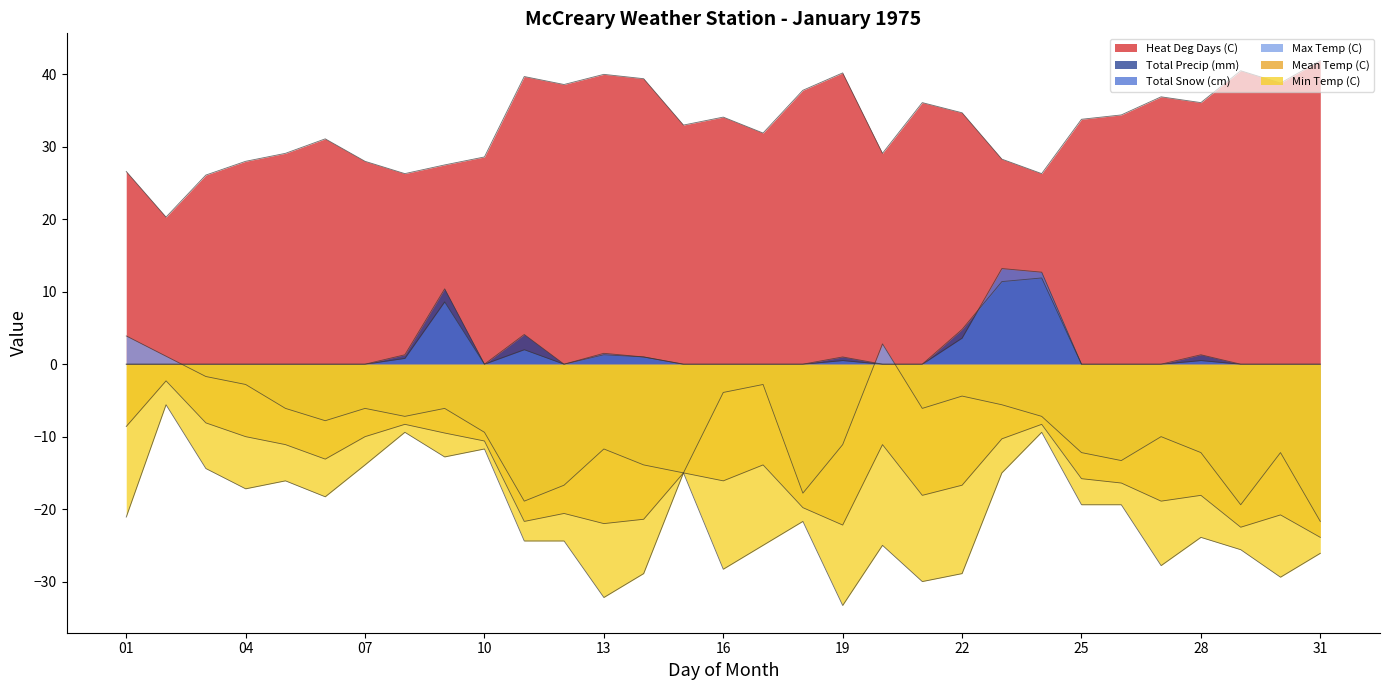

Does the chart have visible grid lines?

No